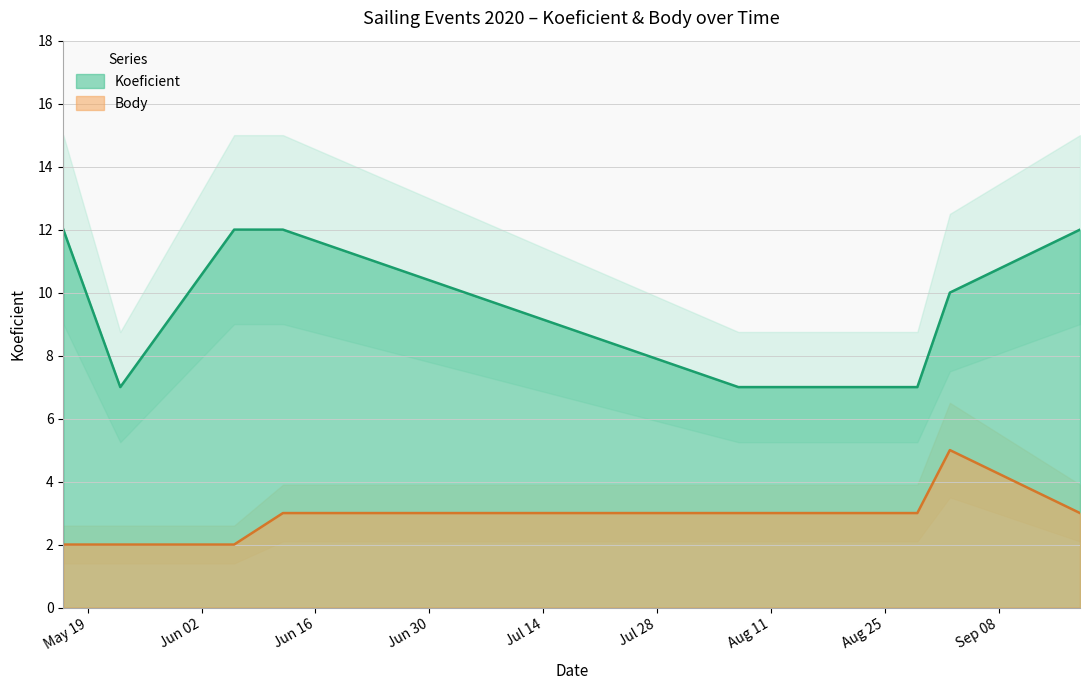

Which series changed the most between 2020-06-06 and 2020-08-07?

Koeficient